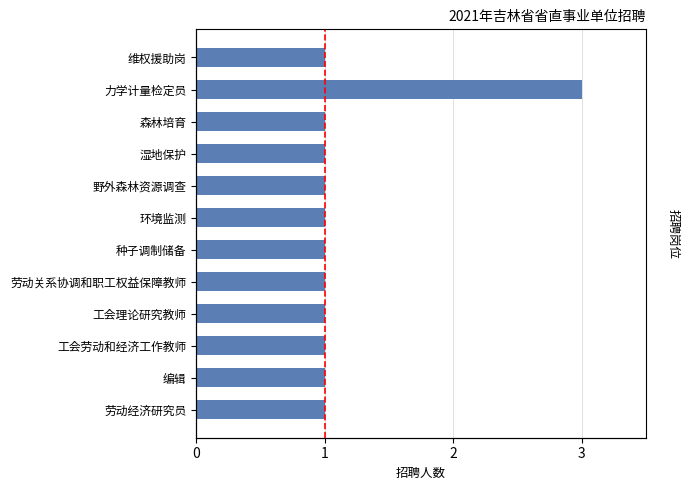

Are the bars horizontal?

Yes